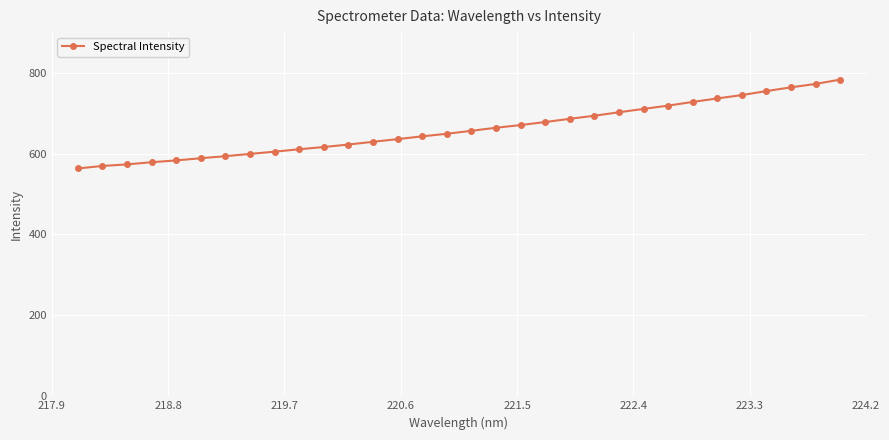

What is the average value?

660.0